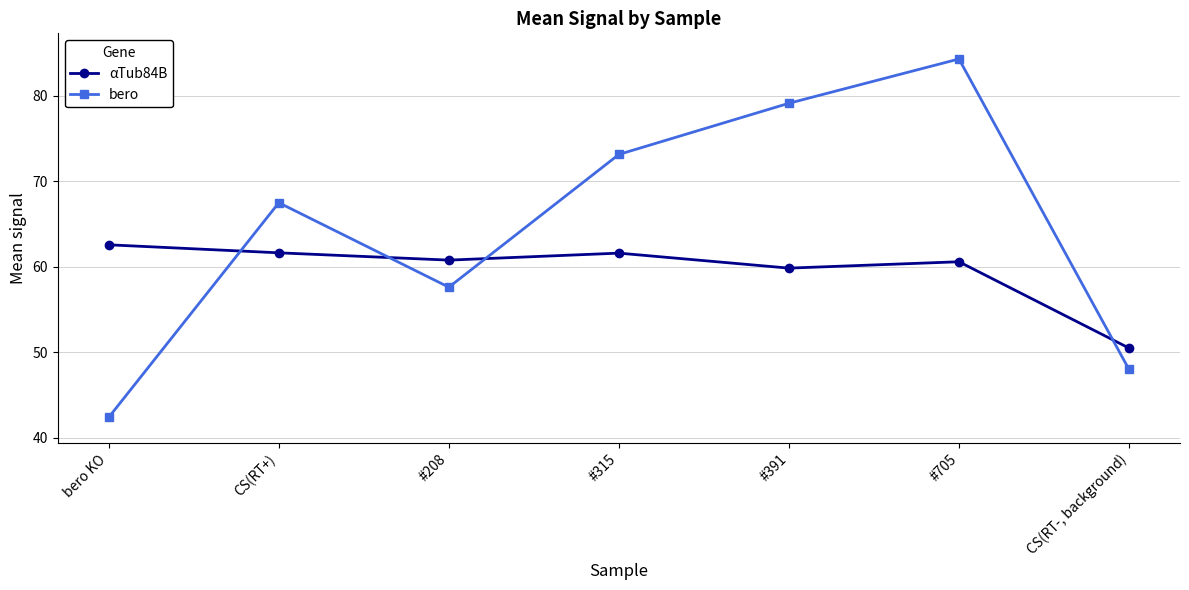

Which category has the highest value in the bero series?

#705